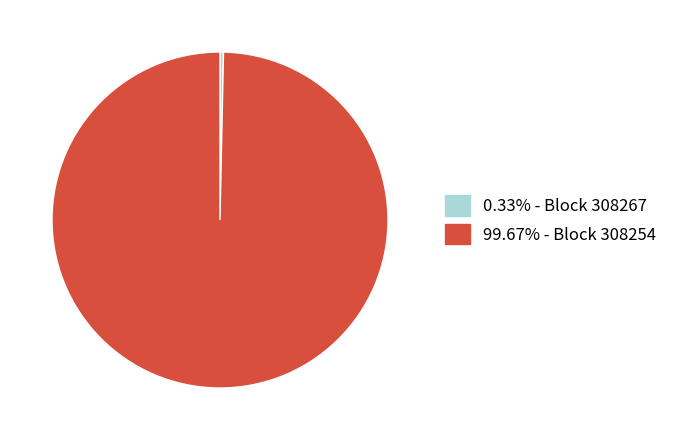

Is the sum of 0.33% - Block 308267 and 99.67% - Block 308254 greater than half?

Yes